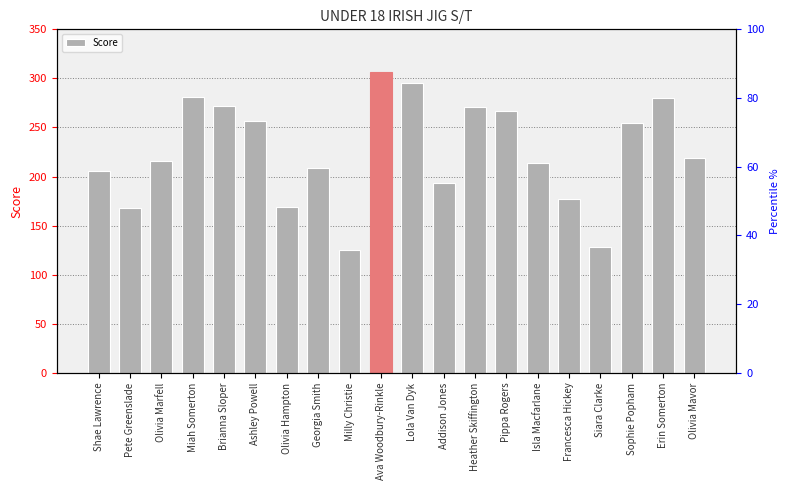

Which has a higher value, Erin Somerton or Sophie Popham?

Erin Somerton